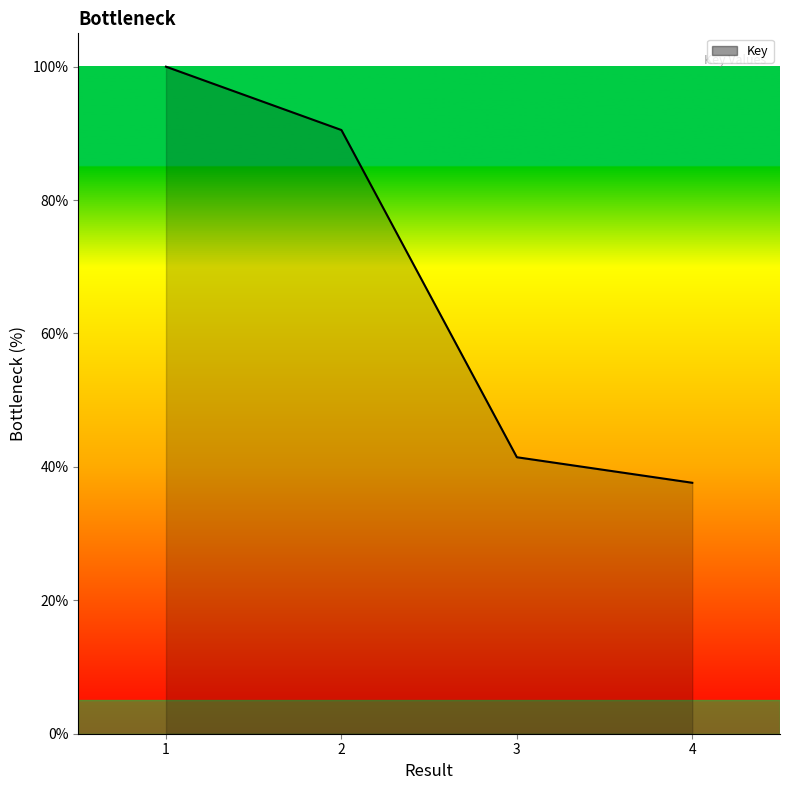

Does the chart have visible grid lines?

No